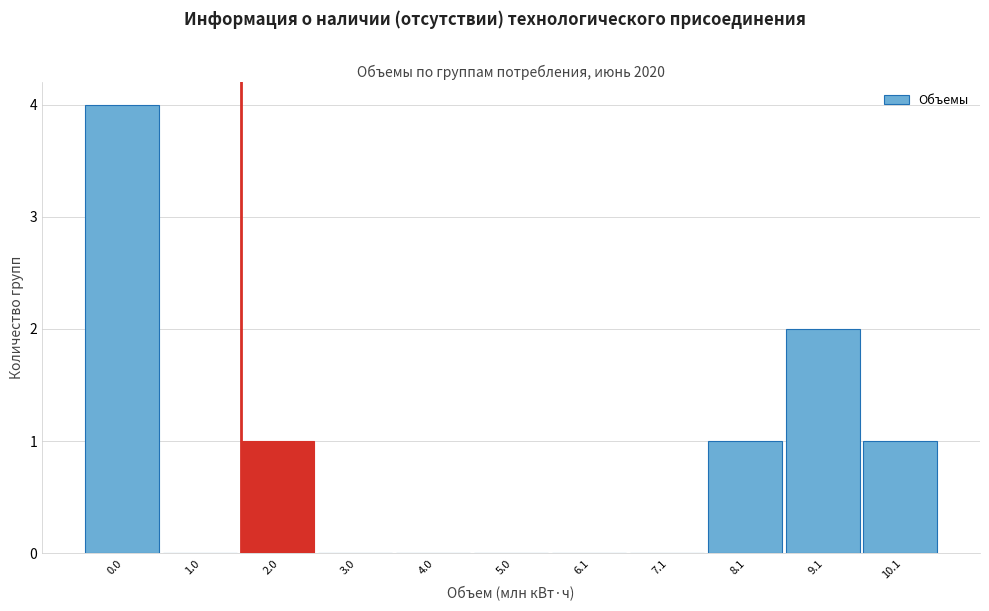

Reading left to right, extract all data points from this chart.

0.0=4	1.0=0	2.0=1	3.0=0	4.0=0	5.0=0	6.1=0	7.1=0	8.1=1	9.1=2	10.1=1